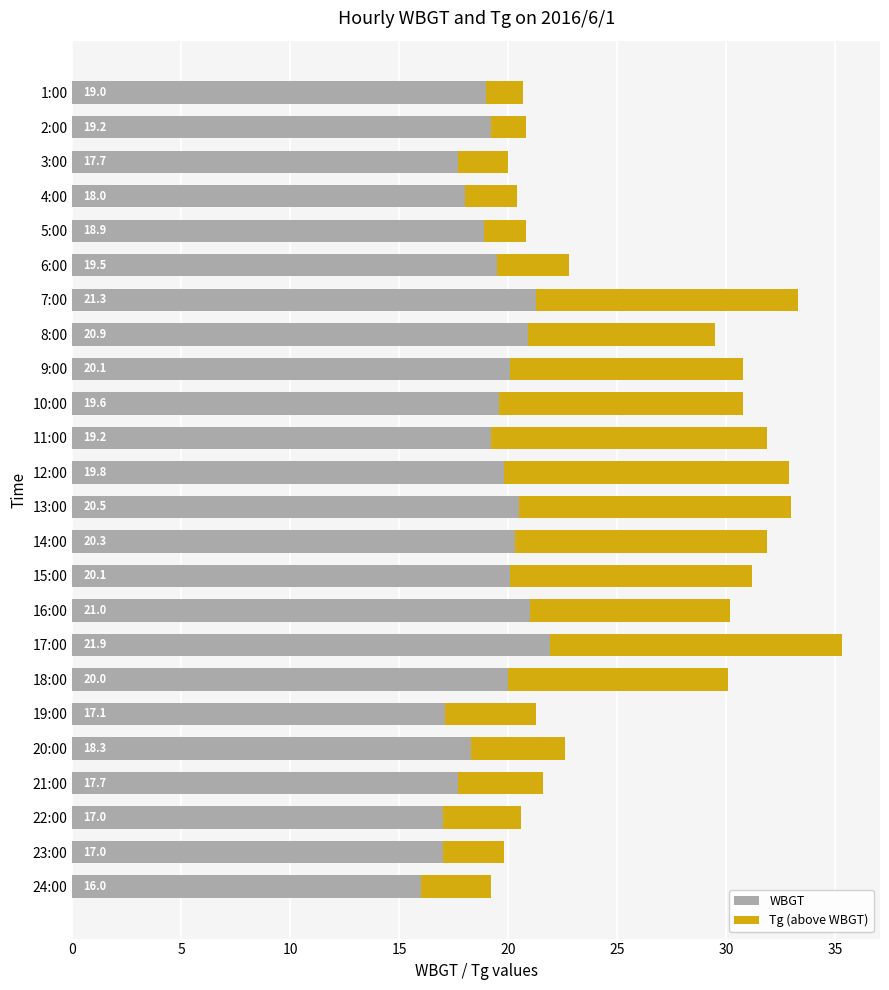

What is the total value across all series at 6:00?

22.8